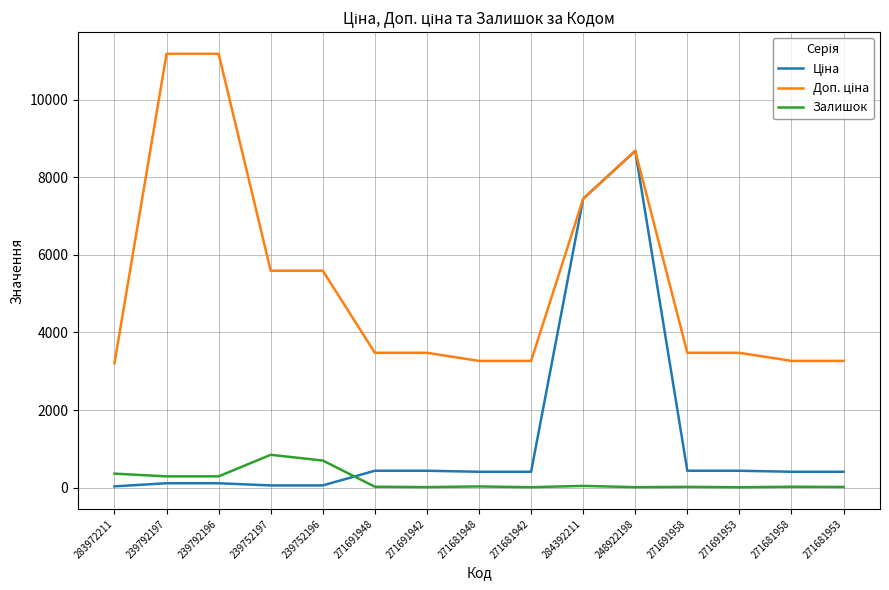

What is the maximum value for Залишок?

845.0